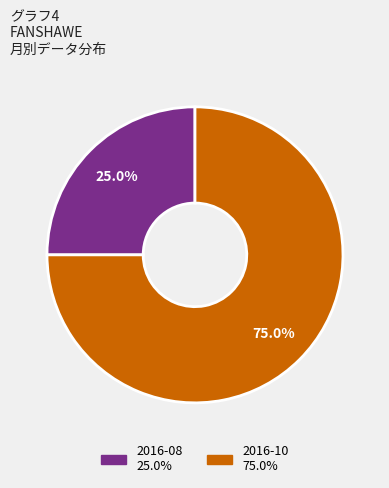

Between 2016-08 and 2016-10, which is larger?

2016-10